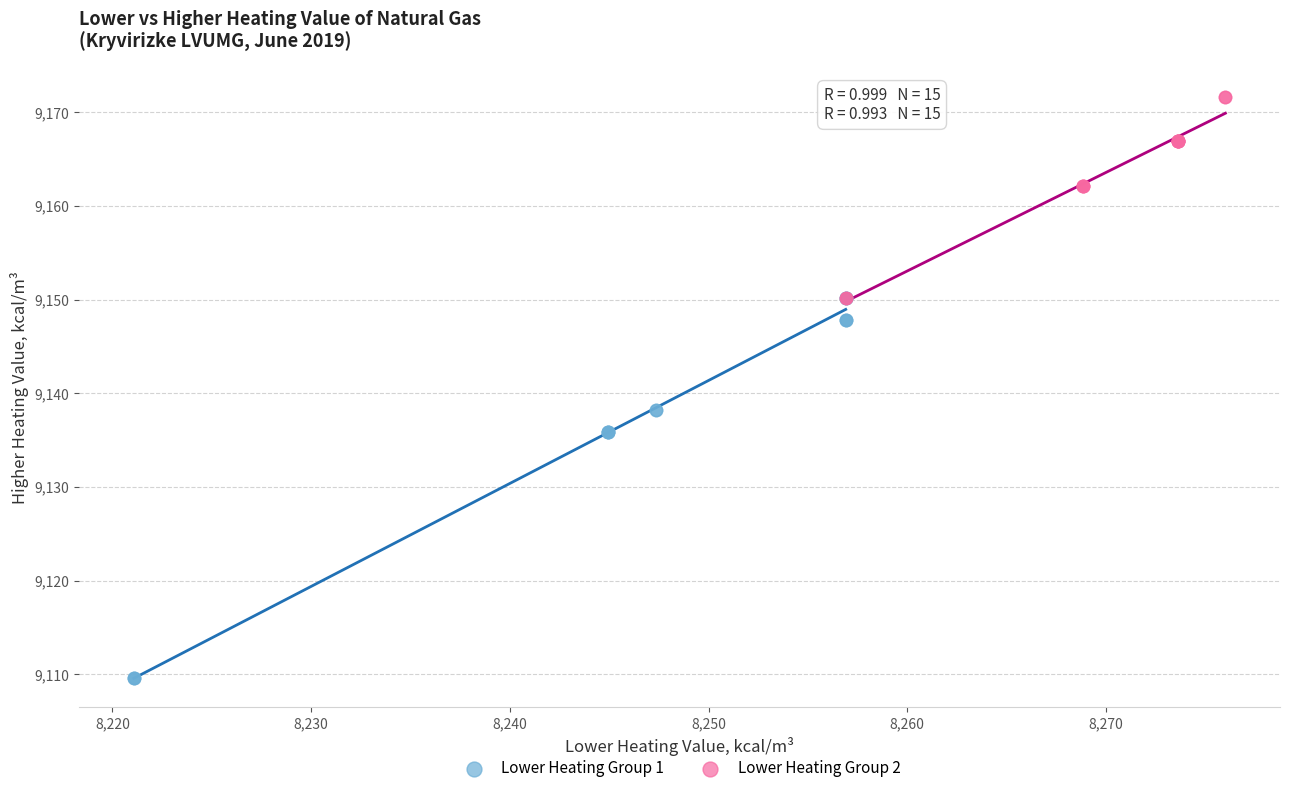

Which series contains the lowest Y value?

Lower Heating Group 1